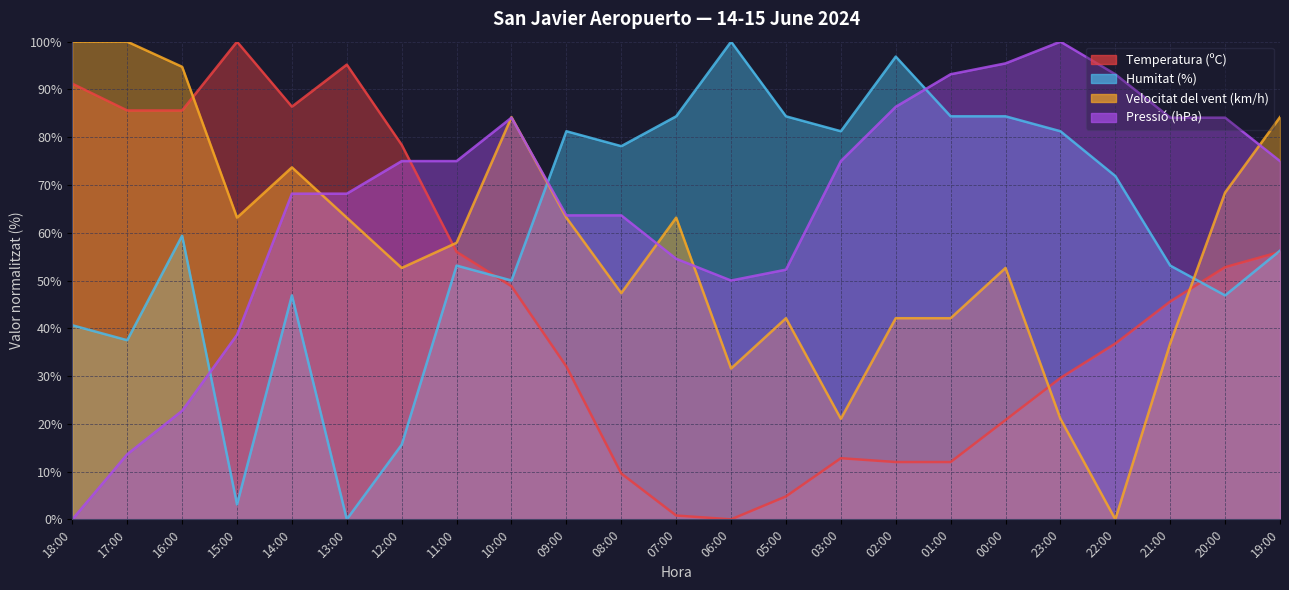

True or false: Pressió (hPa) and Temperatura (ºC) intersect in this chart.

True